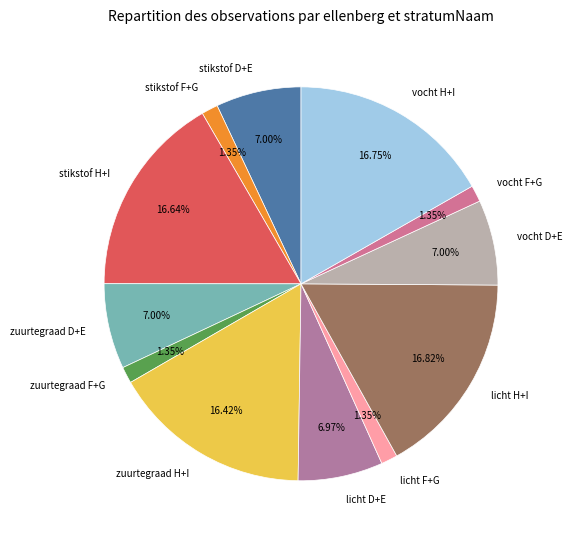

What percentage do licht F+G and vocht F+G together represent?

2.7%